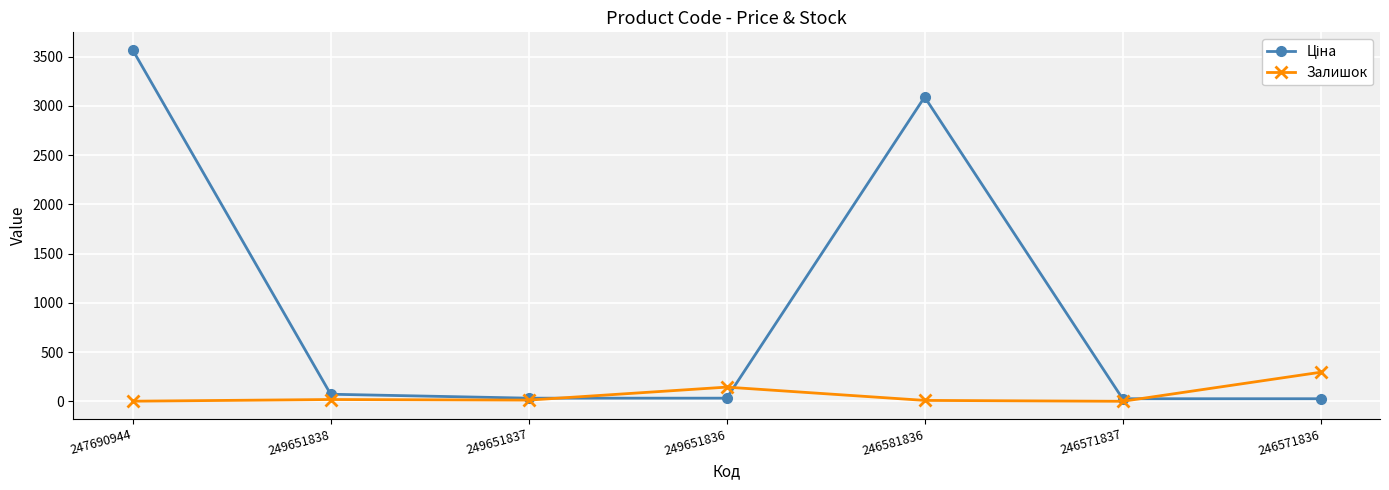

True or false: Залишок has a value of 10.0 at 246581836.

True